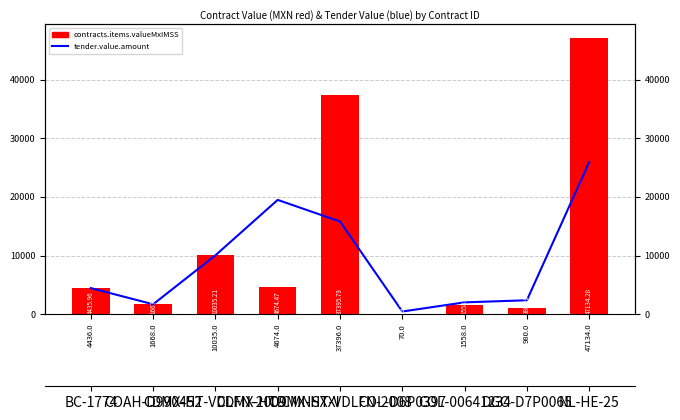

List the series in order of their overall mean, highest first.

contracts.items.valueMxIMSS, tender.value.amount